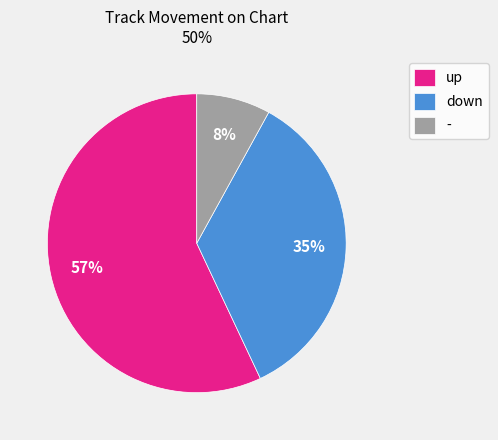

To the nearest percent, what percentage of the pie is down?

35%